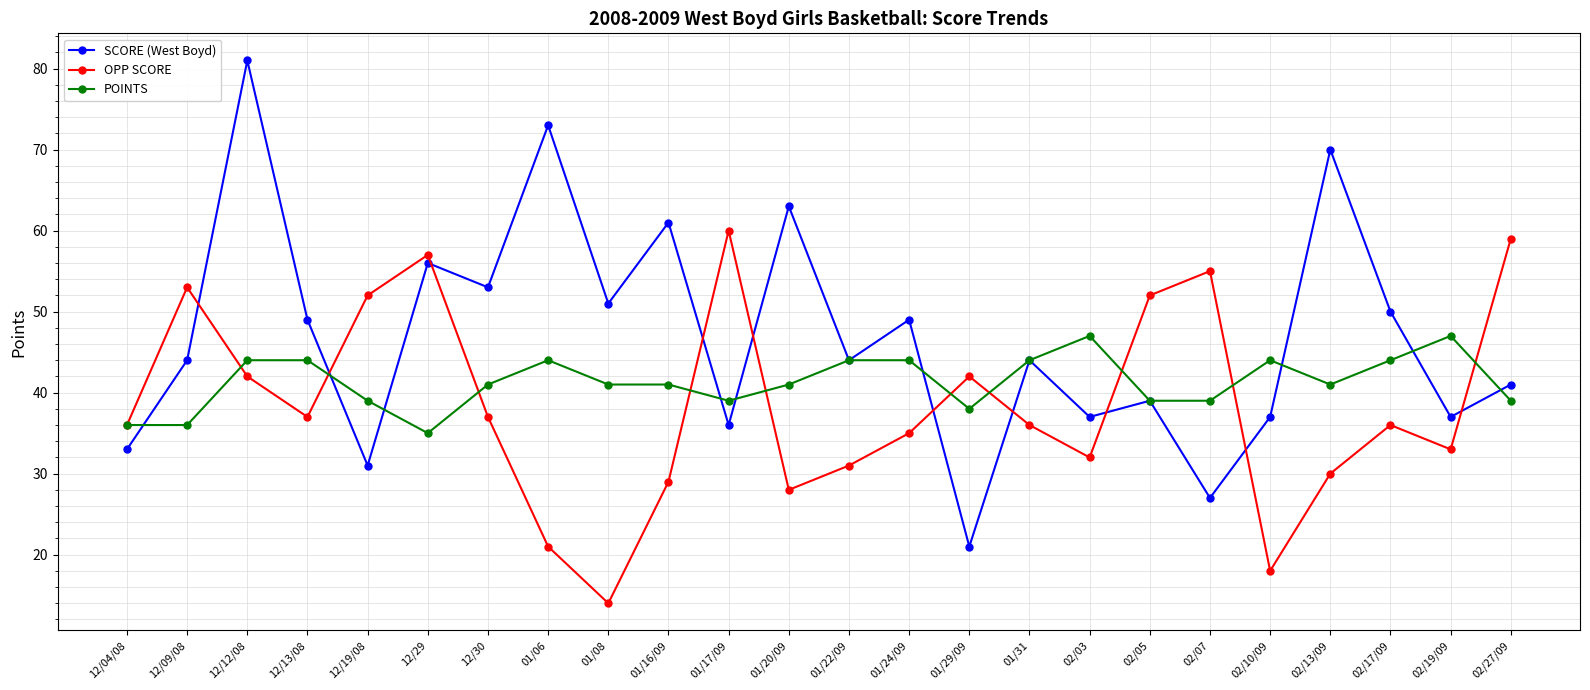

List the series in order of their overall mean, highest first.

SCORE (West Boyd), POINTS, OPP SCORE